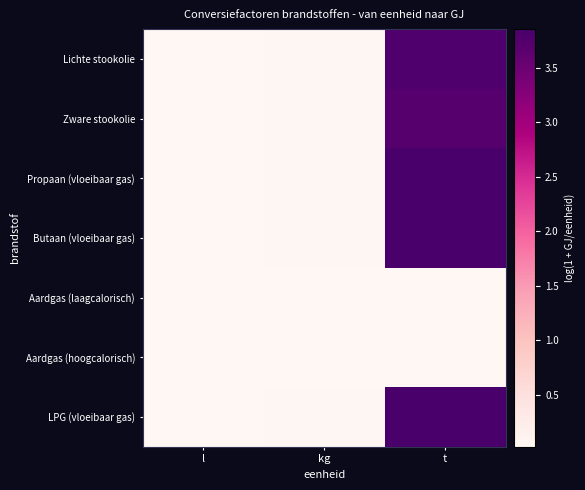

The LPG (vloeibaar gas) series shows 0.1 at kg. True or false?

False